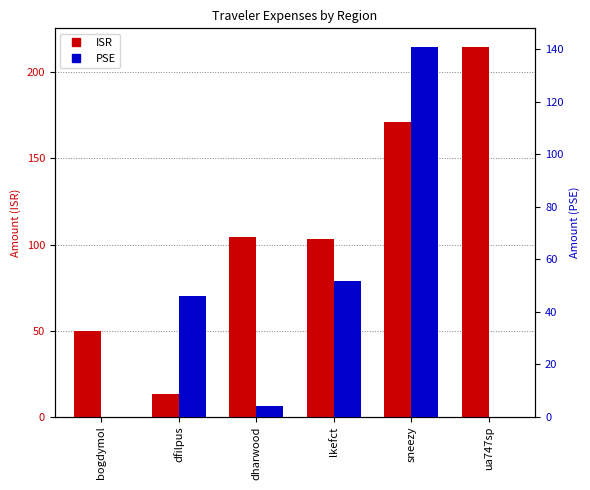

Is the value of ISR at sneezy greater than the value of PSE at lkefct?

Yes